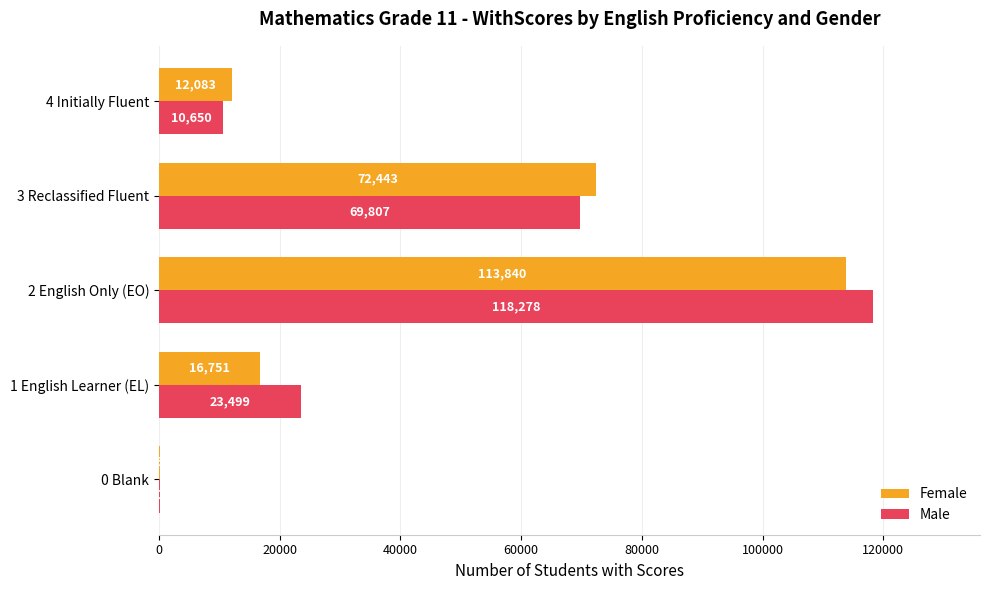

Which series changed the most between 0 Blank and 2 English Only (EO)?

Male